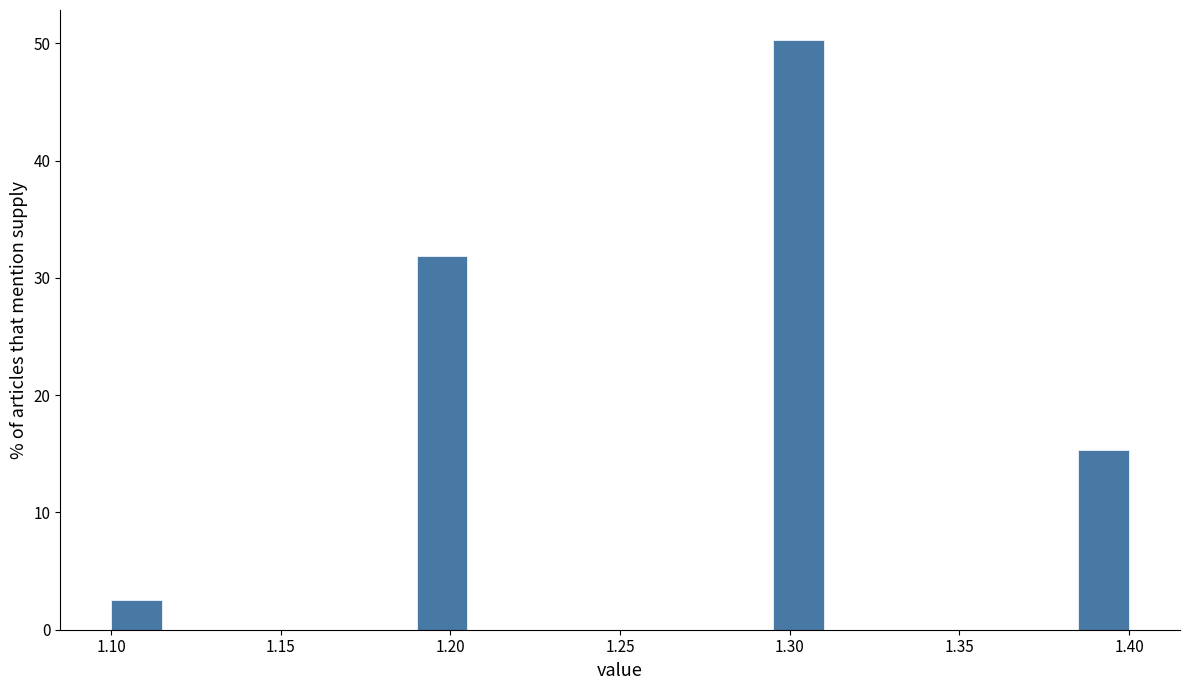

Read against the x-axis, roughly where is the centre of the tallest bar?

1.305